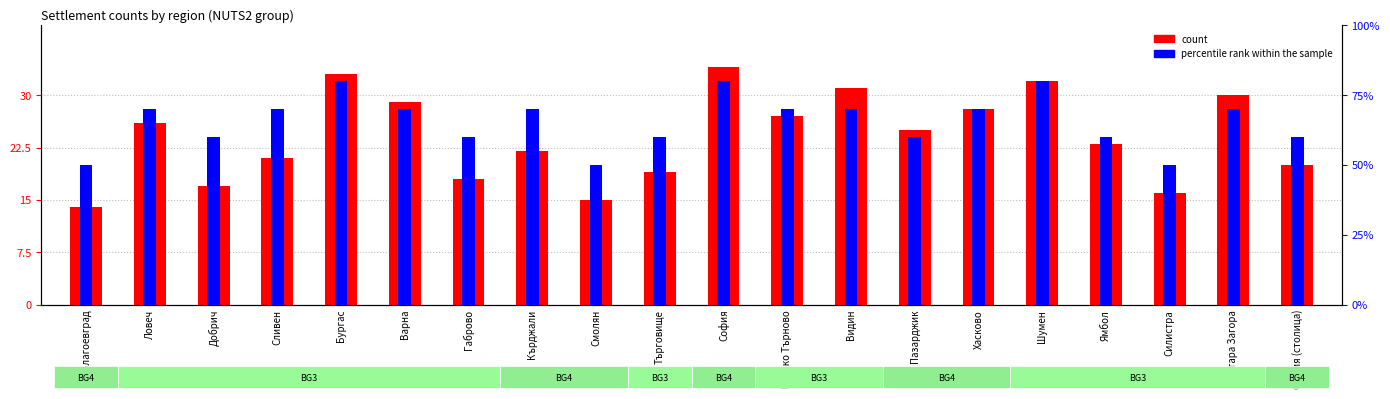

How many data points in count are above 25?

9